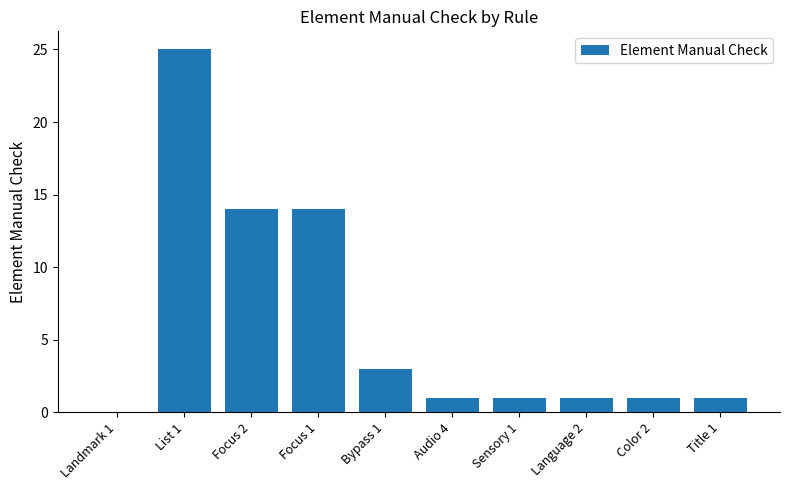

Which label corresponds to the largest value in the chart?

List 1